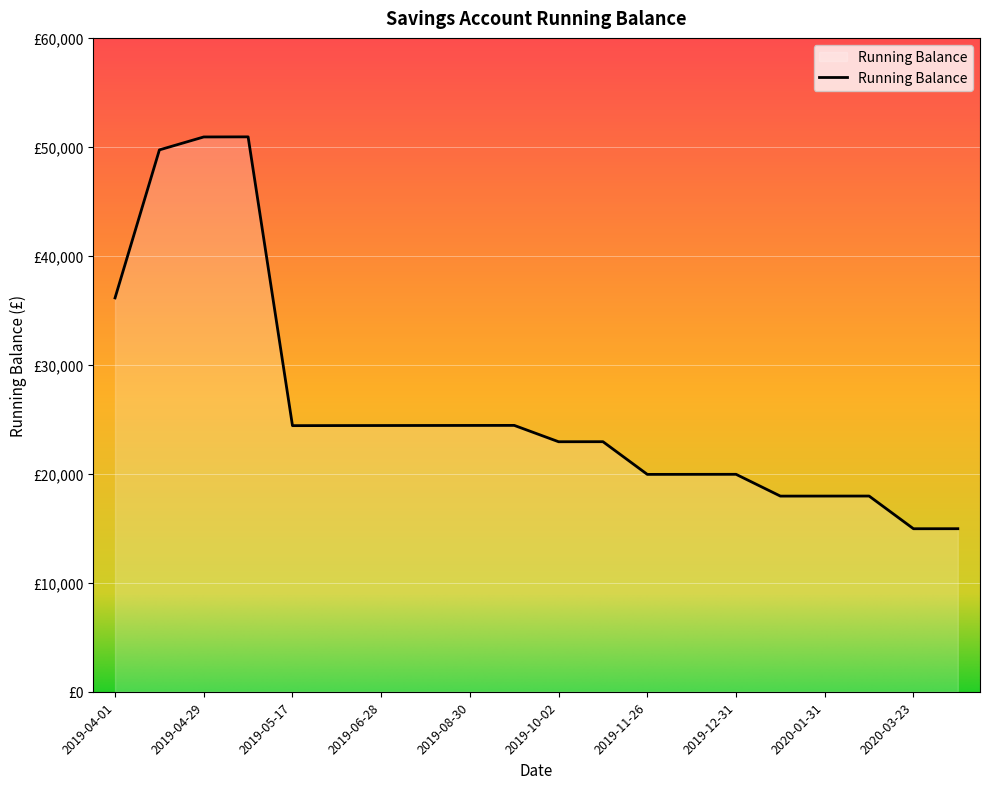

Reading left to right, what are all the values shown in this chart?

36139.9	49721.9	50909.5	50918.0	24418.0	24424.6	24428.3	24432.8	24436.8	24440.9	22940.9	22944.8	19944.8	19948.4	19951.9	17951.9	17955.0	17957.8	14957.8	14960.8